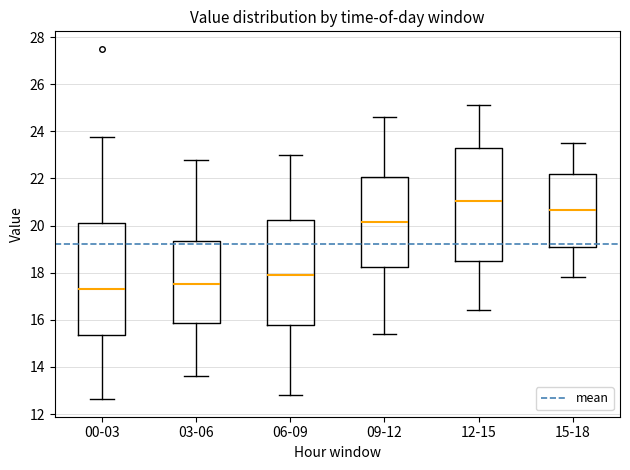

Where is the lower edge of the box for 12-15 on the y-axis? The values are not printed on the chart, so give them approximately, as read against the axis.

18.4